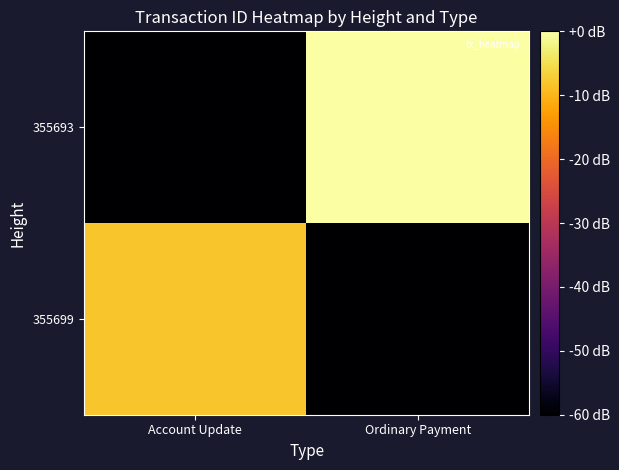

Between Account Update and Ordinary Payment, which series saw the biggest shift?

355693